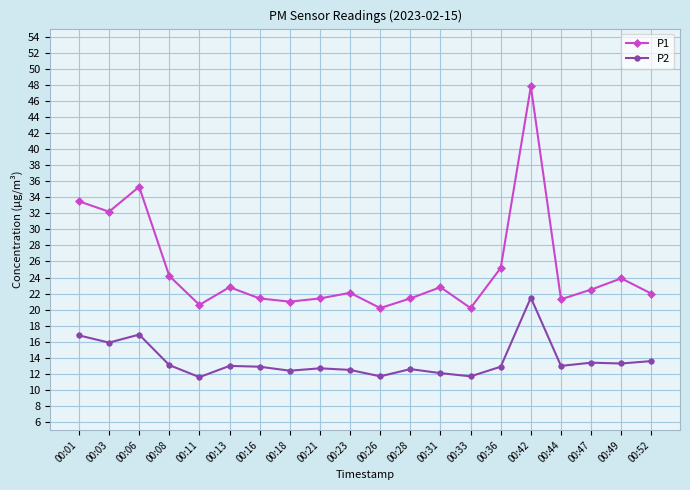

Where is the first local minimum for P2?

00:03